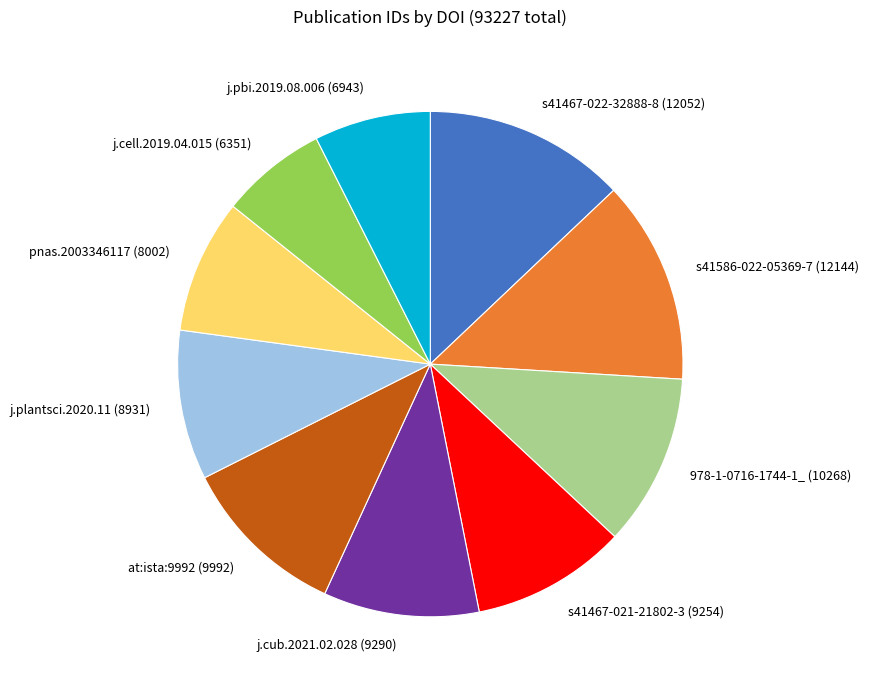

Is there any slice that represents more than half of the pie?

No